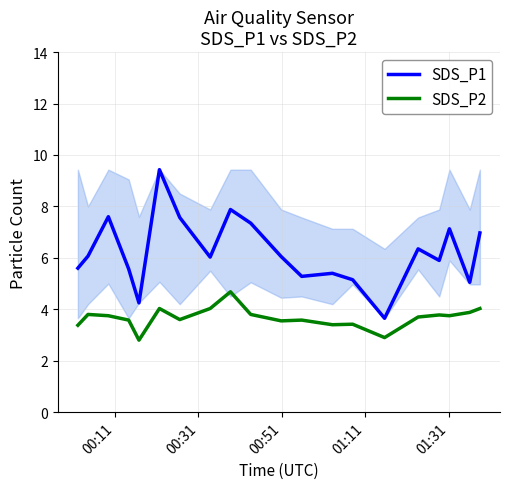

True or false: SDS_P2 and SDS_P1 cross at least once.

False